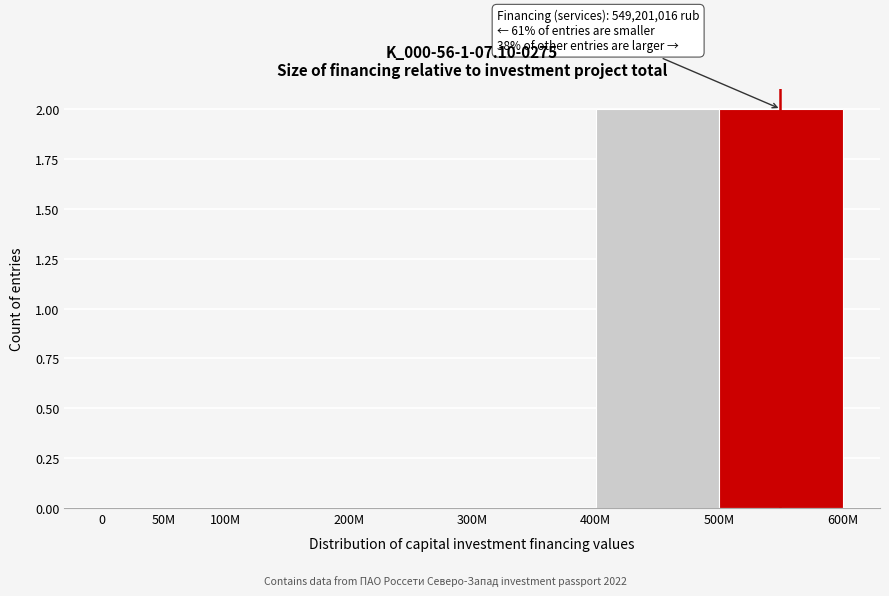

Reading left to right, extract all data points from this chart.

0=0	50M=0	100M=0	200M=0	300M=0	400M=2	500M=2